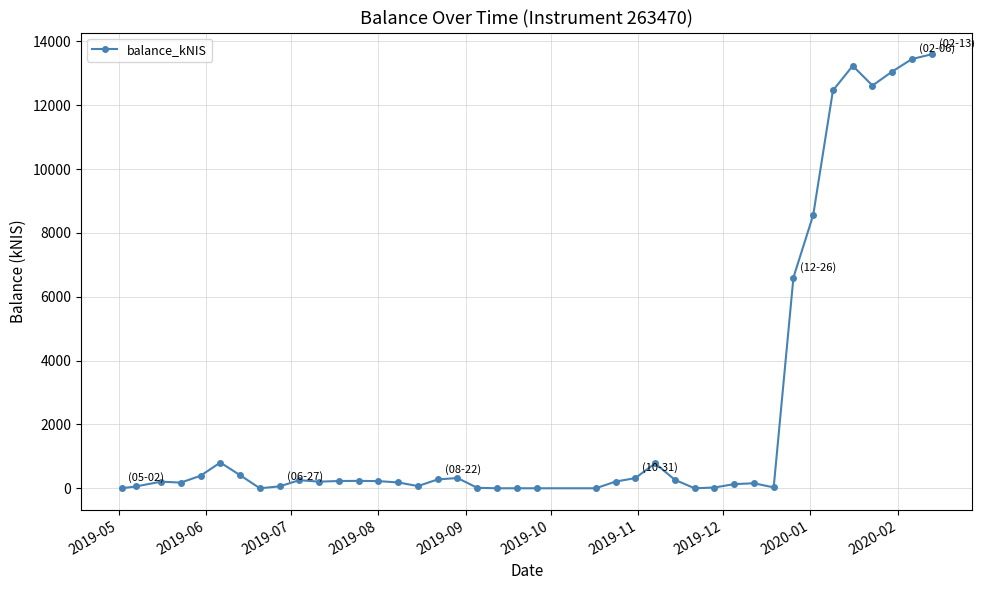

What is the sum of all values?

99608.3